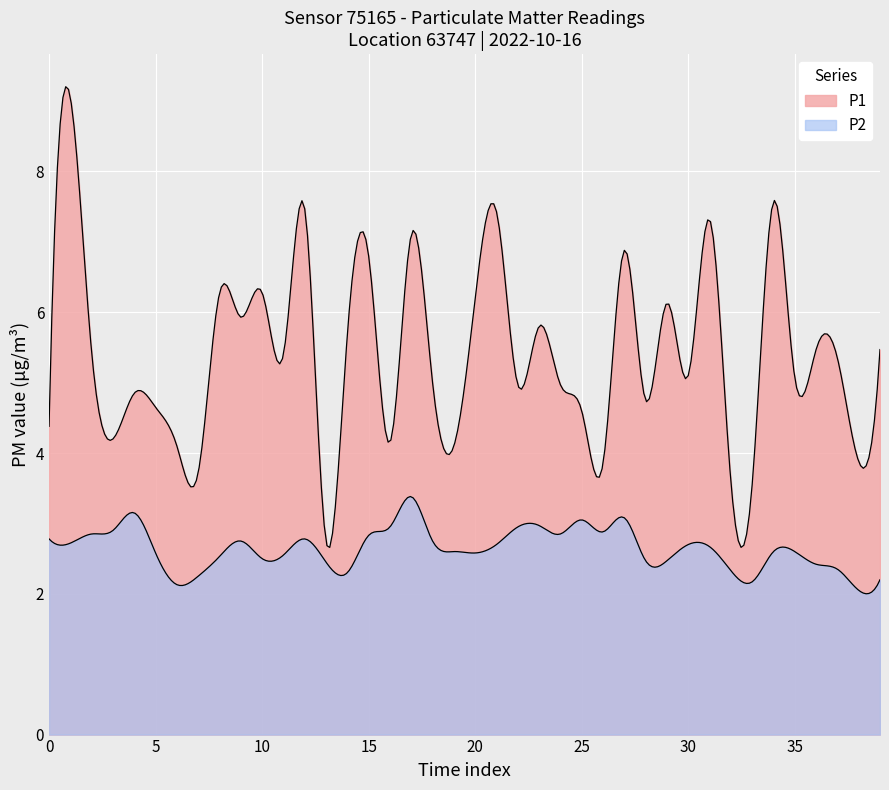

The P1 series shows 5.0 at 24. True or false?

True